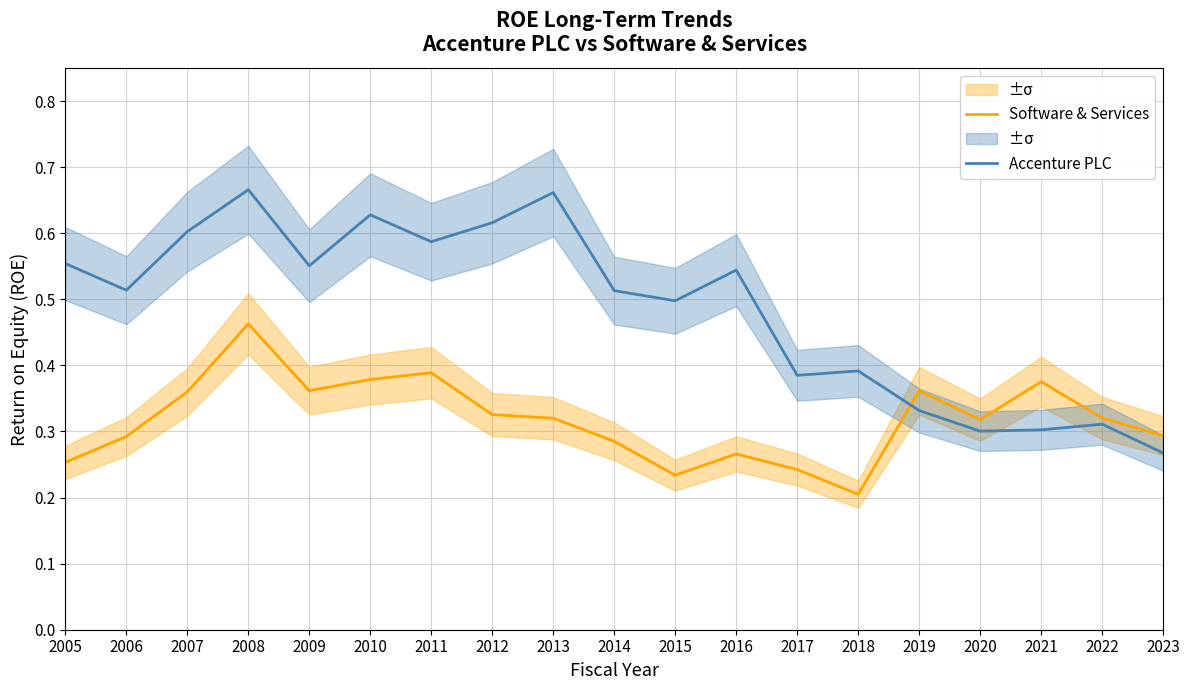

How many times do Software & Services and Accenture PLC cross each other?

1